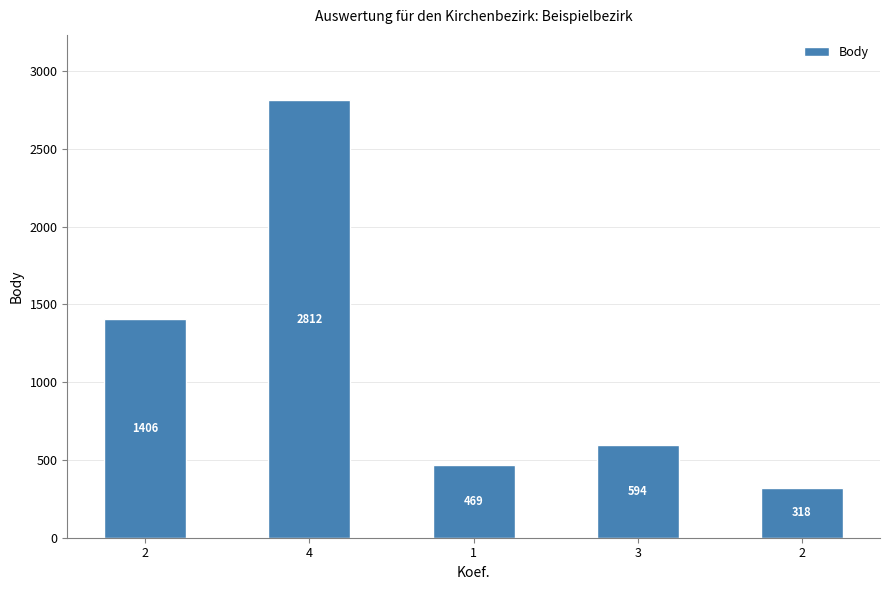

True or false: the data shows 449 at 2.

False